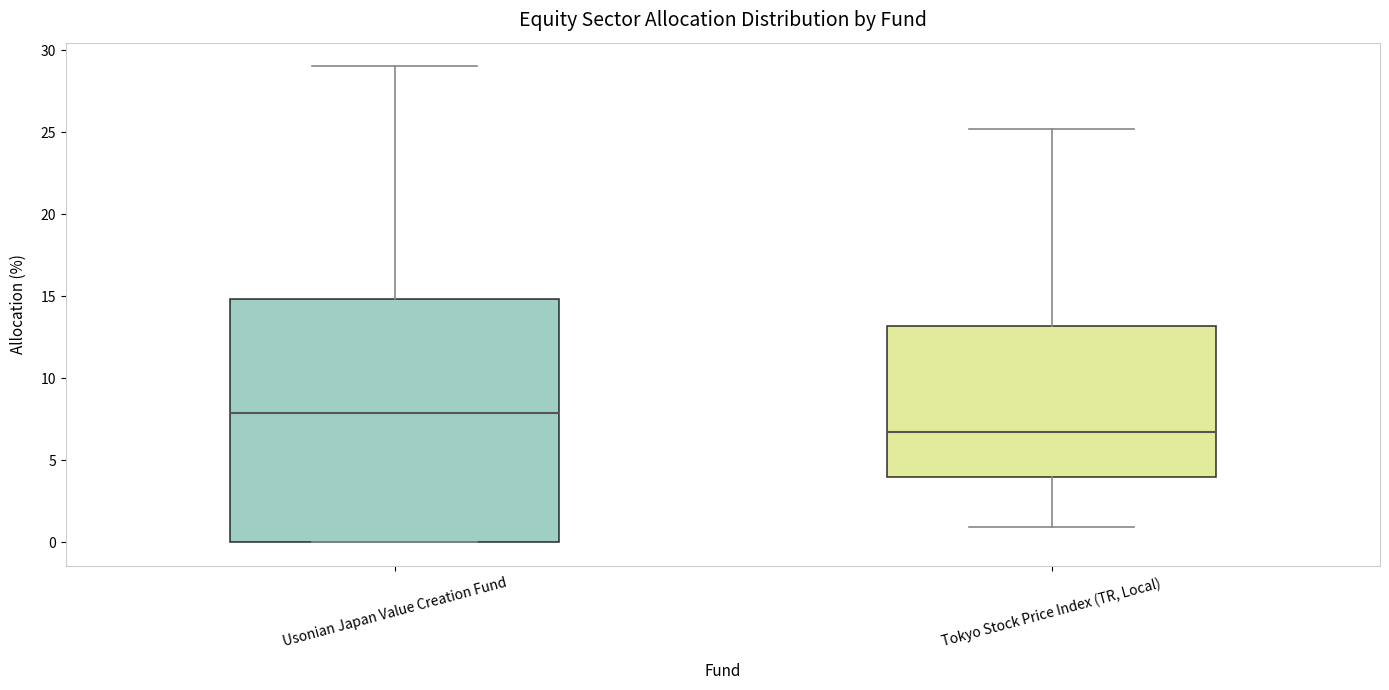

Reading left to right, transcribe this box plot: for each box, give where its median line is, the range the box spans, and where its two whiskers end, as read against the y-axis. The values are not printed on the chart, so give them approximately, as read against the axis.

Usonian Japan Value Creation Fund: median 8.0, box 0.0 to 15.0, whiskers 0.0 to 29.0
Tokyo Stock Price Index (TR, Local): median 6.5, box 4.0 to 13.0, whiskers 1.0 to 25.0